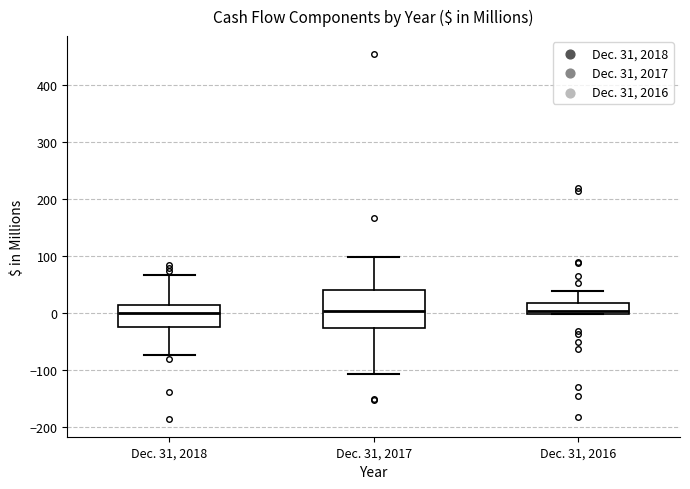

Which box is the tallest, from its lower edge to its upper edge?

Dec. 31, 2017